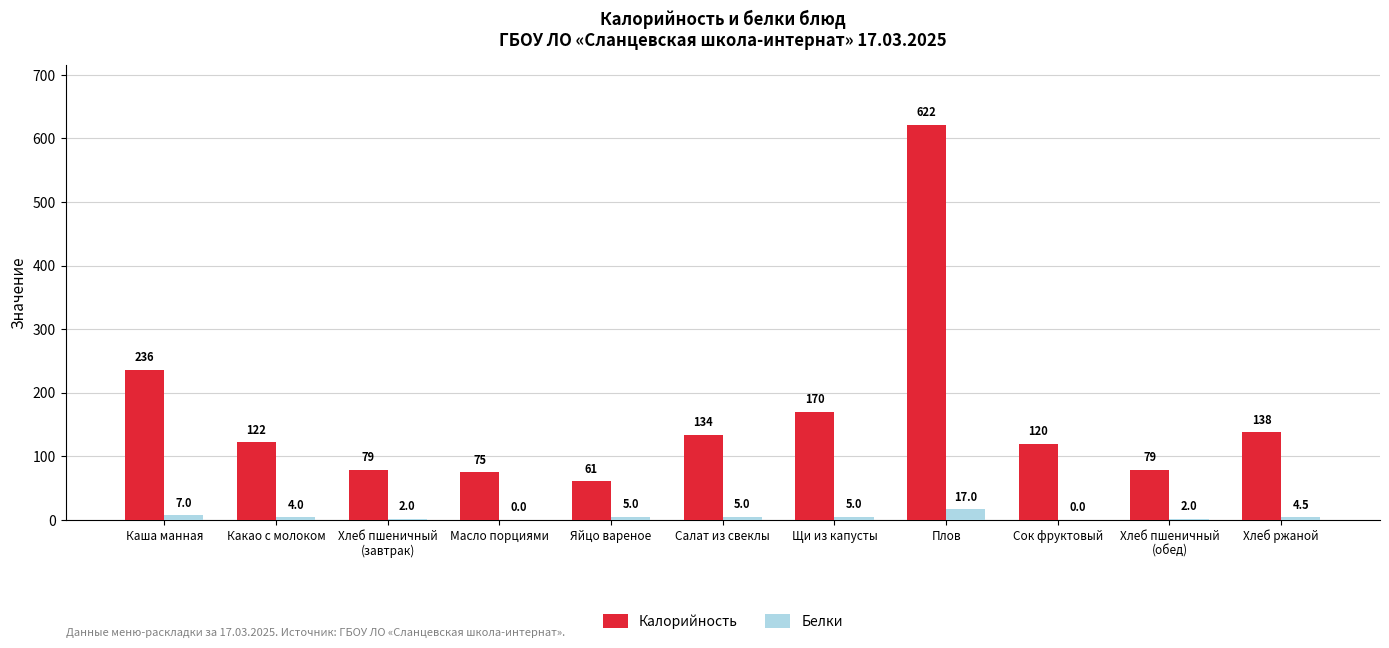

What is the approximate value of Белки at Плов?

17.0